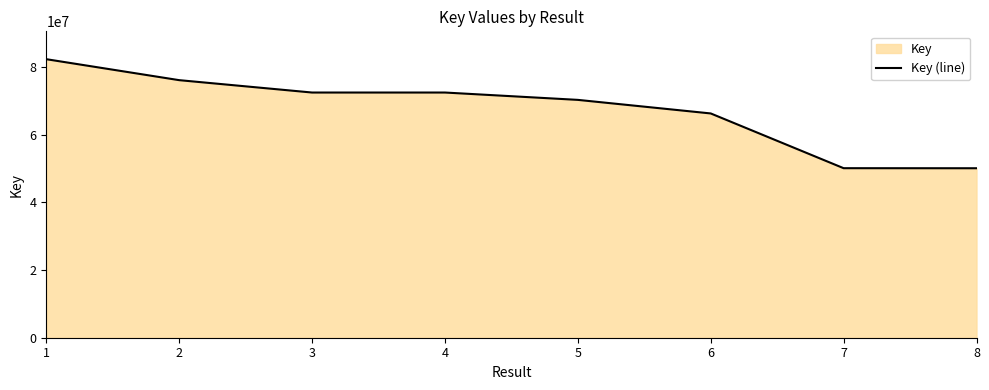

Which has a higher value, 6 or 7?

6